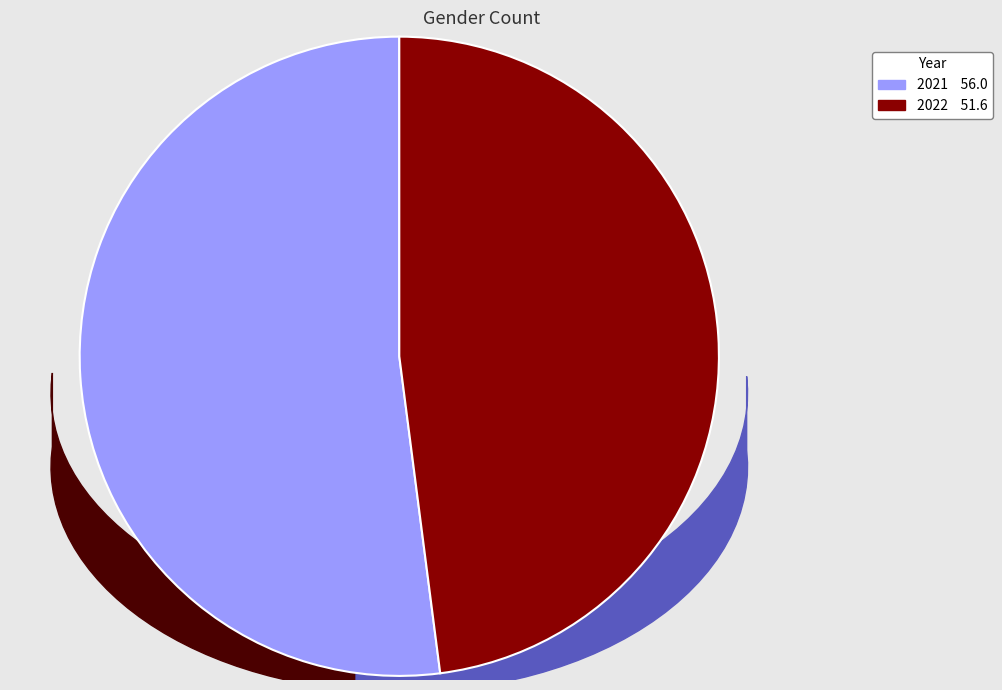

Which has a higher value, 2022 or 2021?

2021